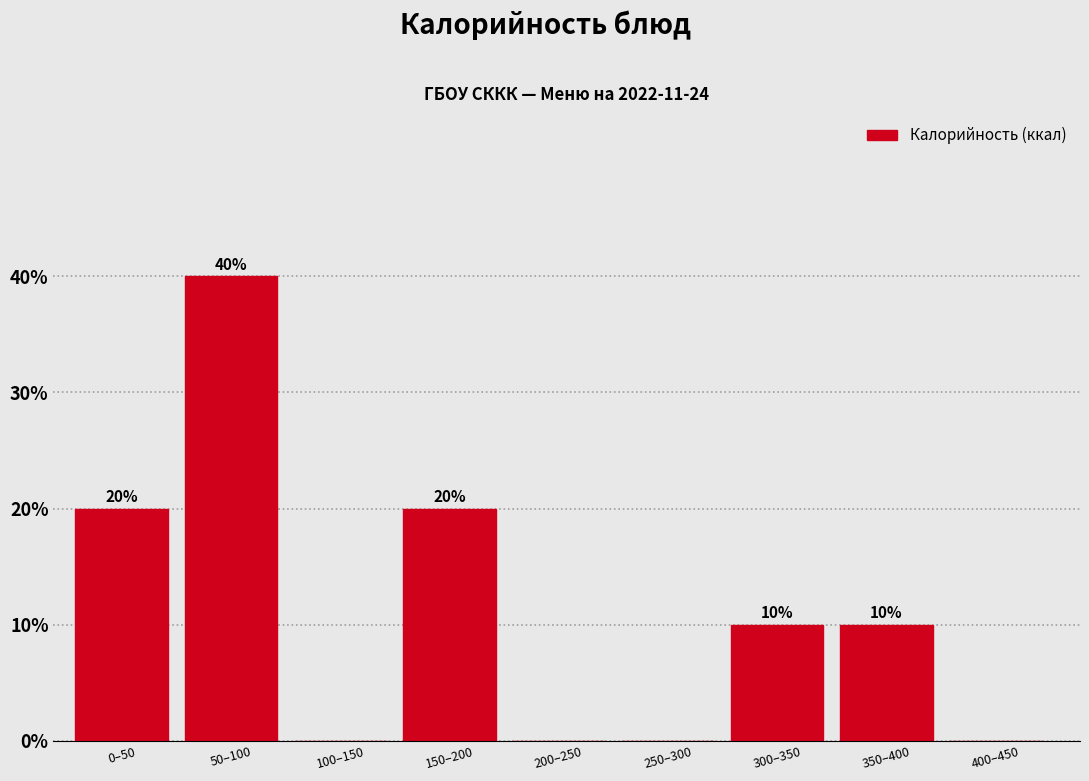

Reading left to right, list all the values displayed in this chart.

0–50=20	50–100=40	100–150=0	150–200=20	200–250=0	250–300=0	300–350=10	350–400=10	400–450=0